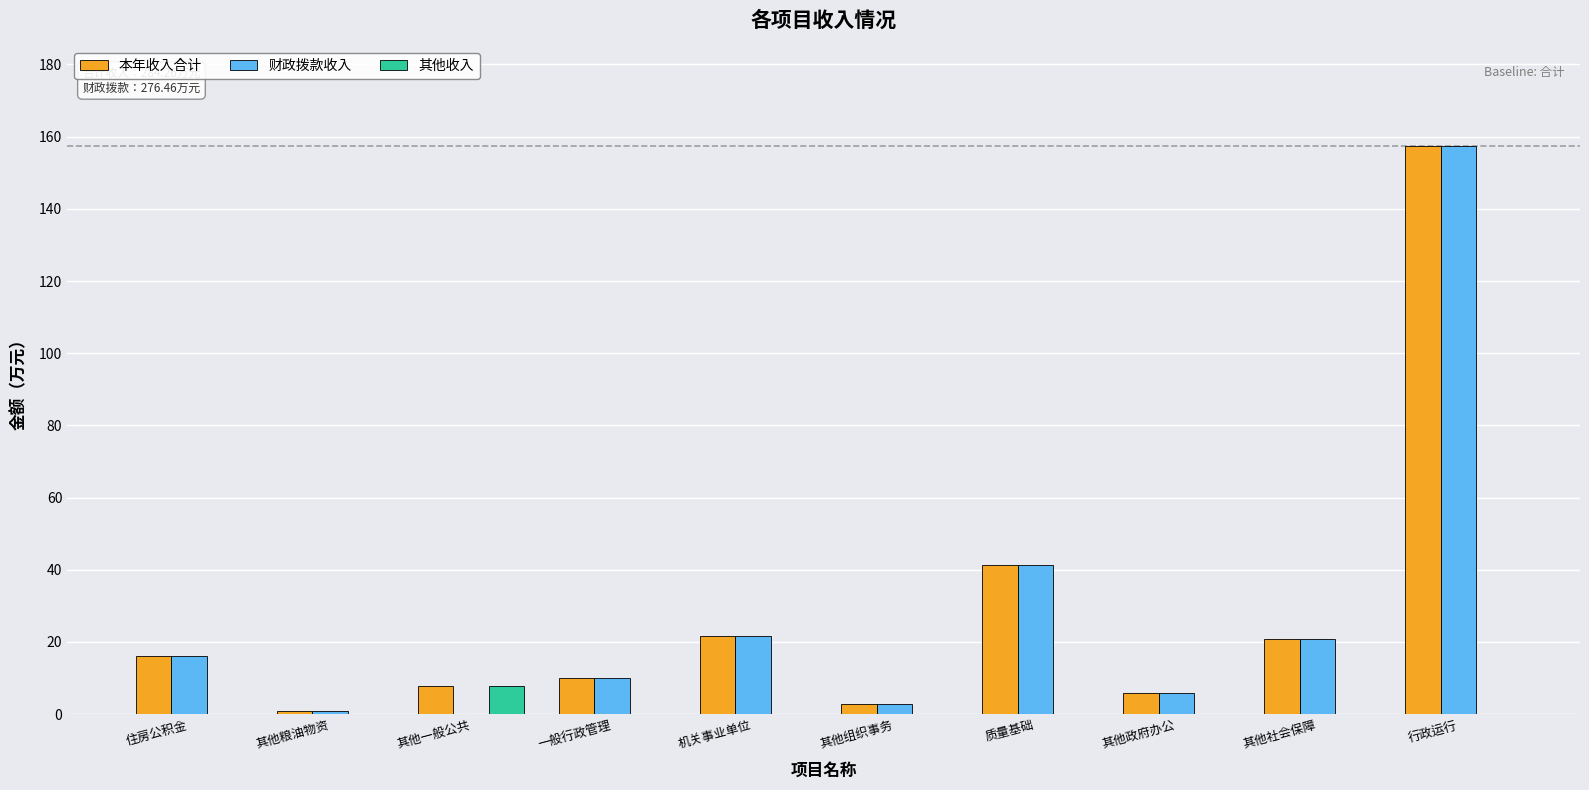

Which category has the highest value across all series?

行政运行